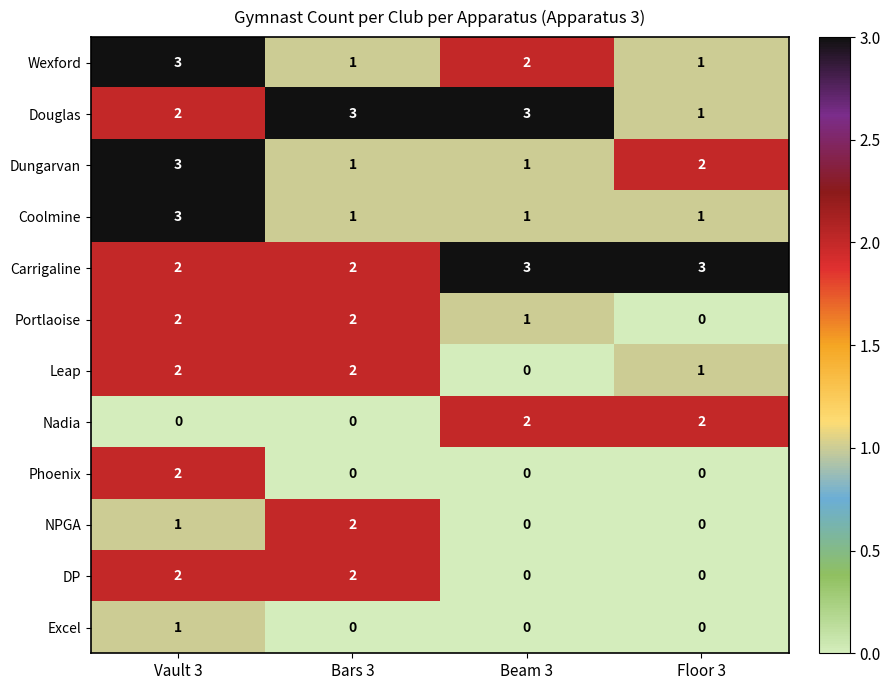

What is the spread (max minus min) of values at Bars 3?

3